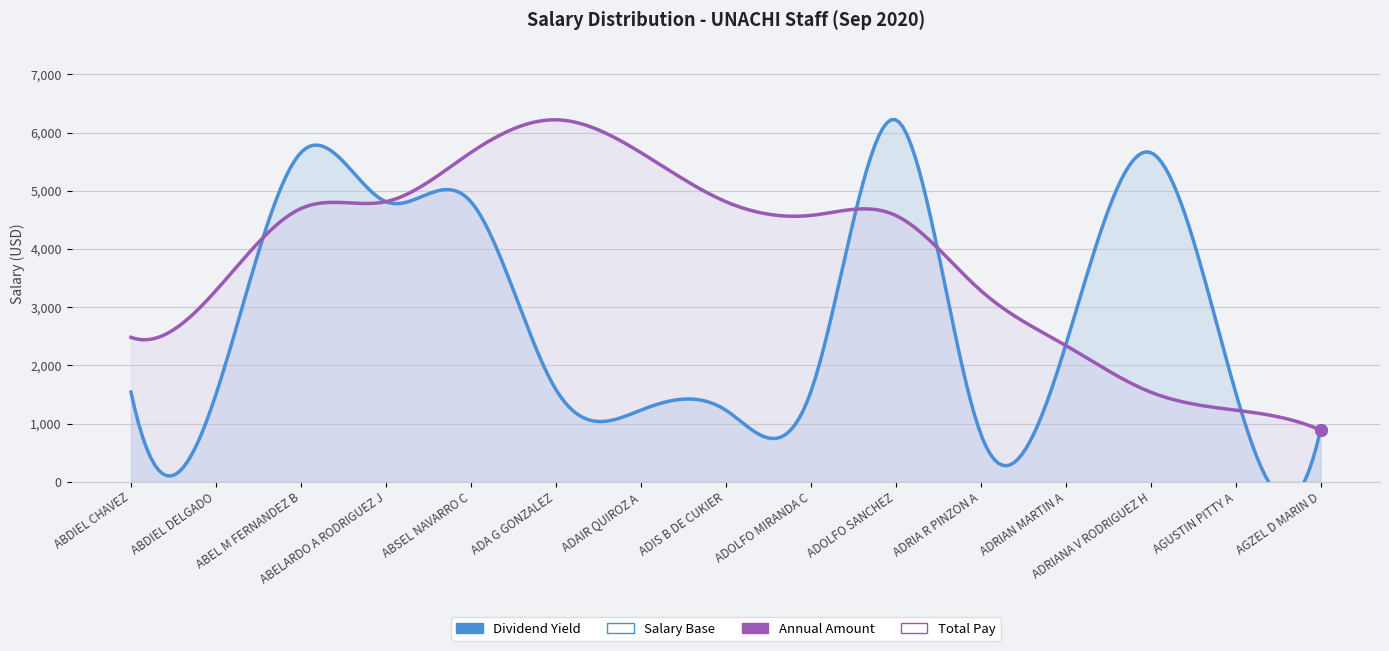

Is the value of Dividend Yield at ABELARDO A RODRIGUEZ J greater than the value of Annual Amount at ADRIA R PINZON A?

Yes